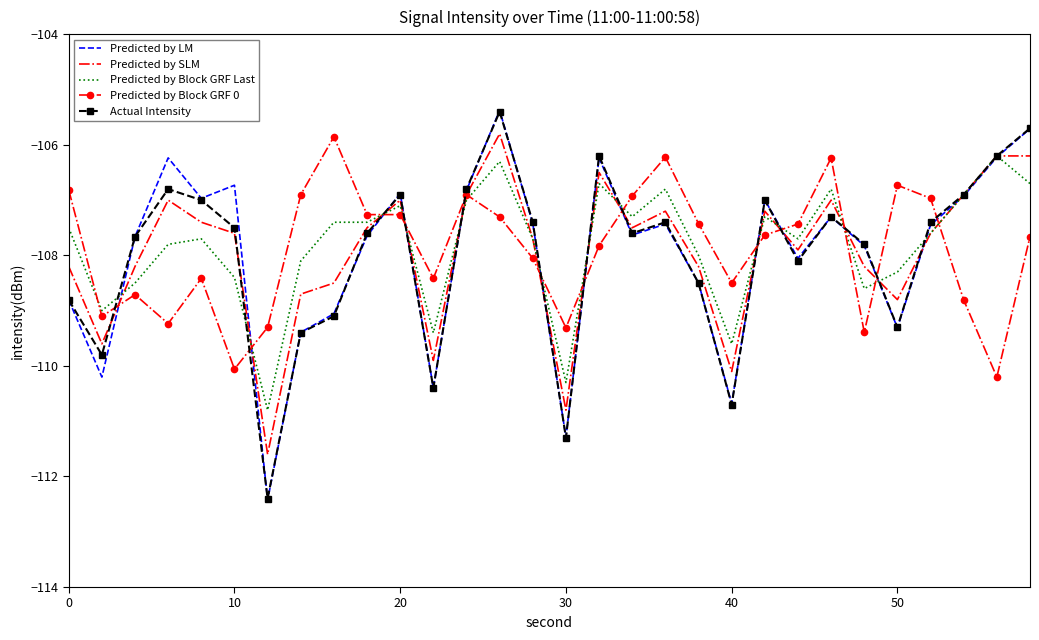

Which series has the widest spread of values?

Predicted by LM